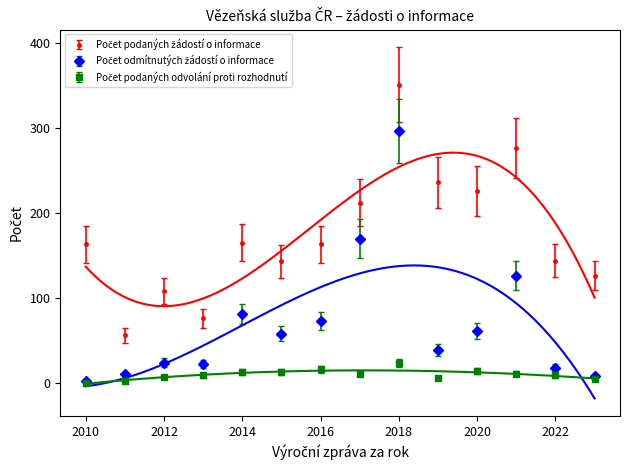

What is the greatest value displayed?

351